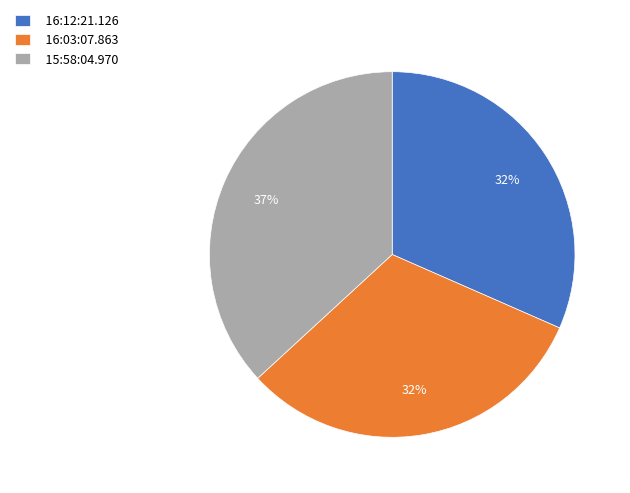

Combined, do 15:58:04.970 and 16:03:07.863 account for over 50%?

Yes